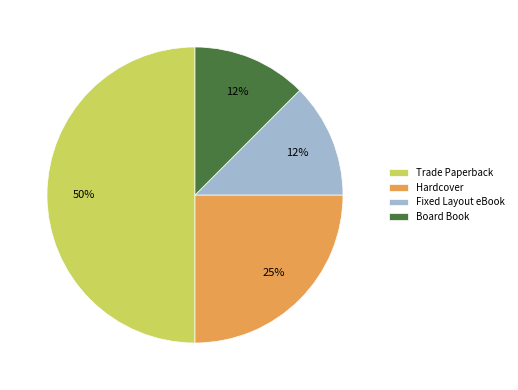

To the nearest percent, what is the average slice percentage?

25%